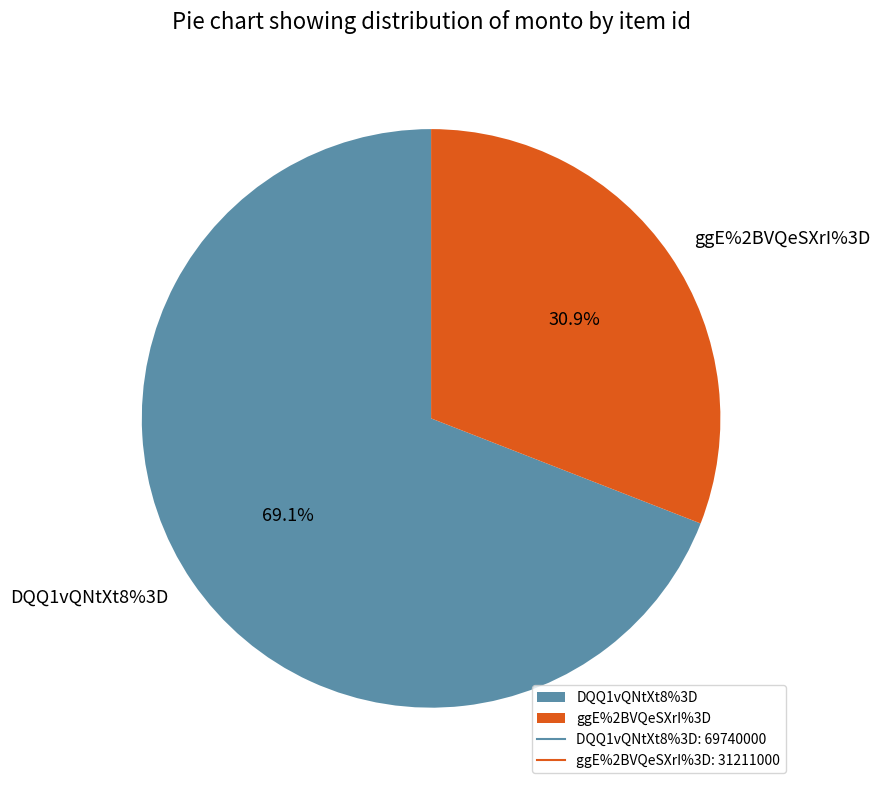

Rank the categories by value from highest to lowest.

DQQ1vQNtXt8%3D, ggE%2BVQeSXrI%3D